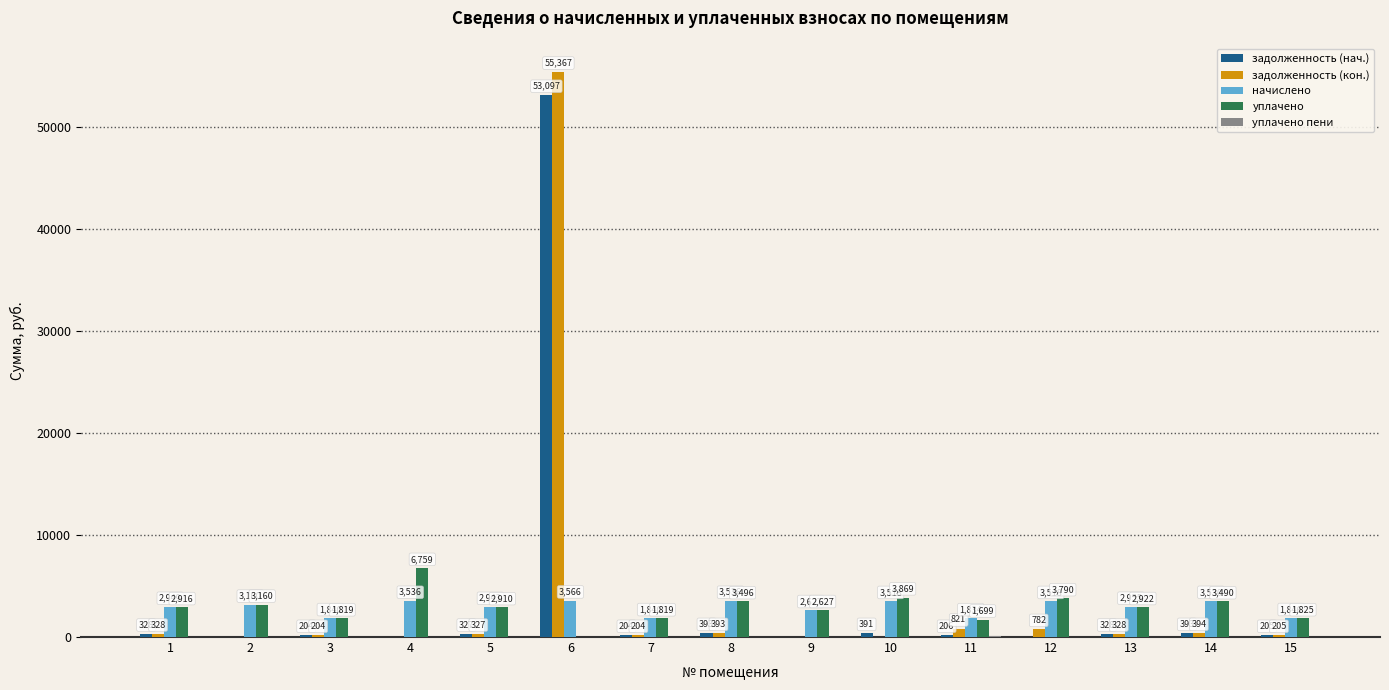

At which category is the sum across all series the highest?

6